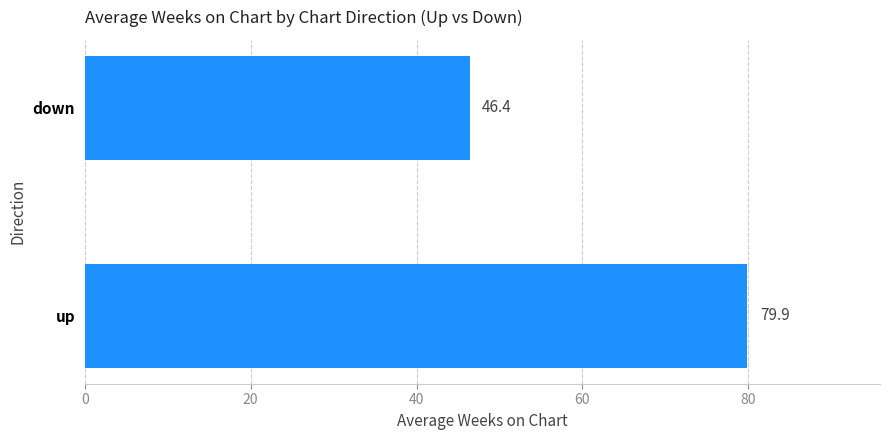

Reading top to bottom, what are all the values shown in this chart?

46.4	79.9